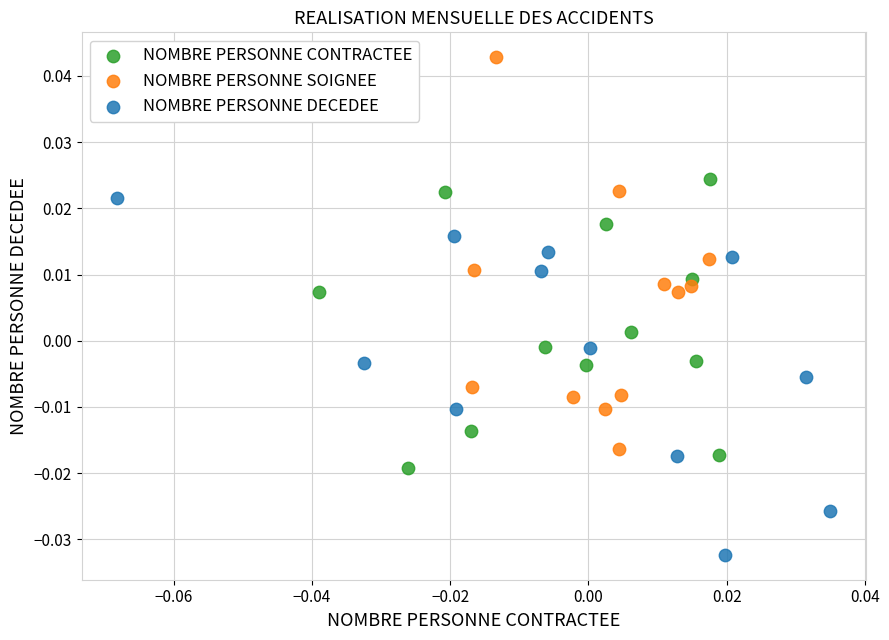

Which series reaches the maximum Y coordinate?

NOMBRE PERSONNE SOIGNEE